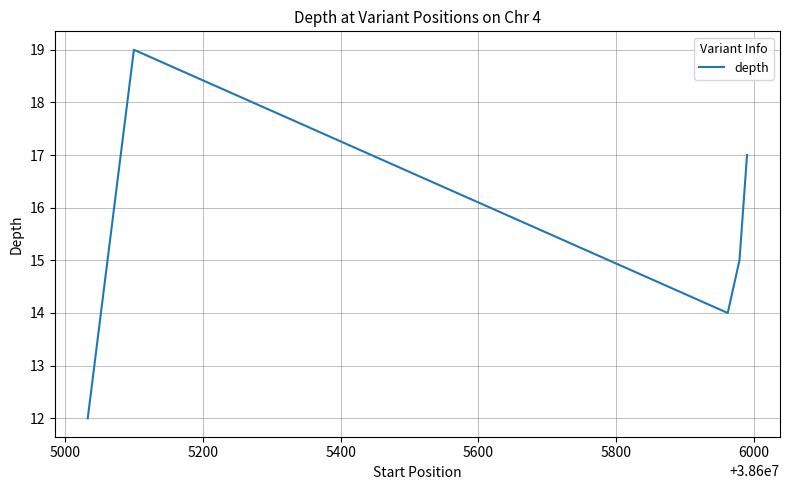

Does the chart display data point markers on the line(s)?

No